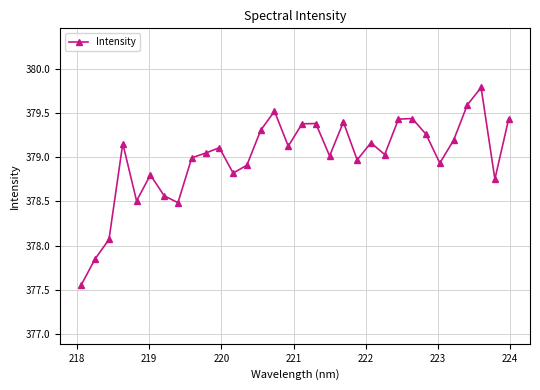

Does the chart display data point markers on the line(s)?

Yes